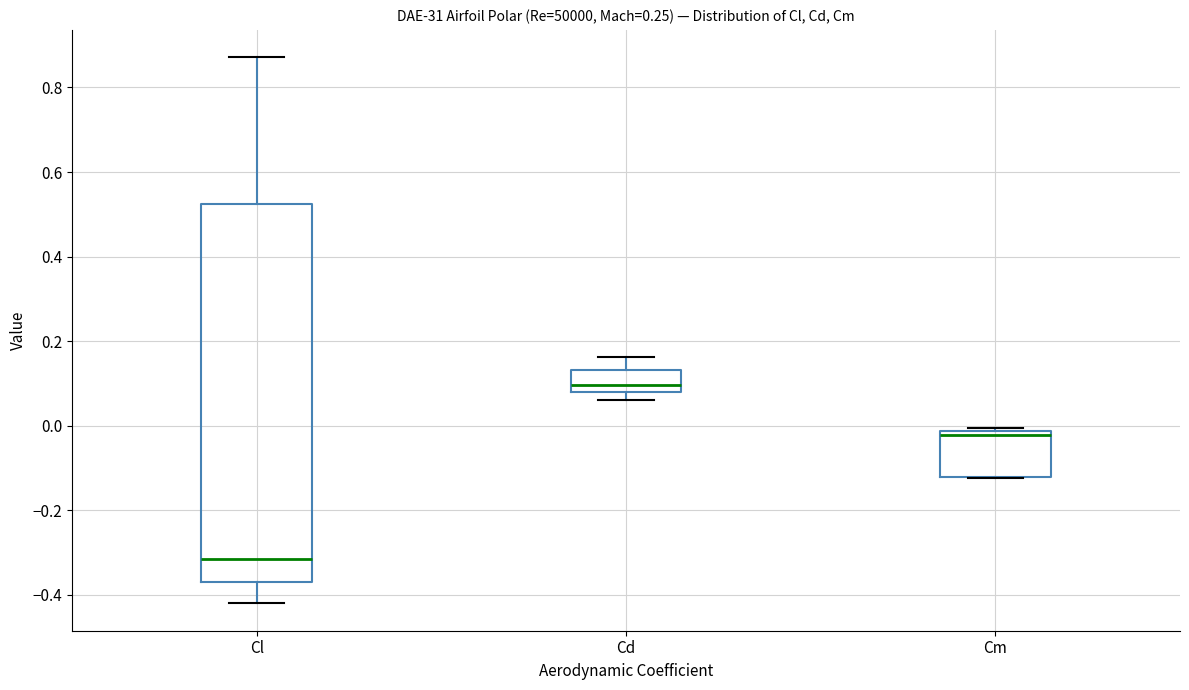

Which box is the tallest, from its lower edge to its upper edge?

Cl